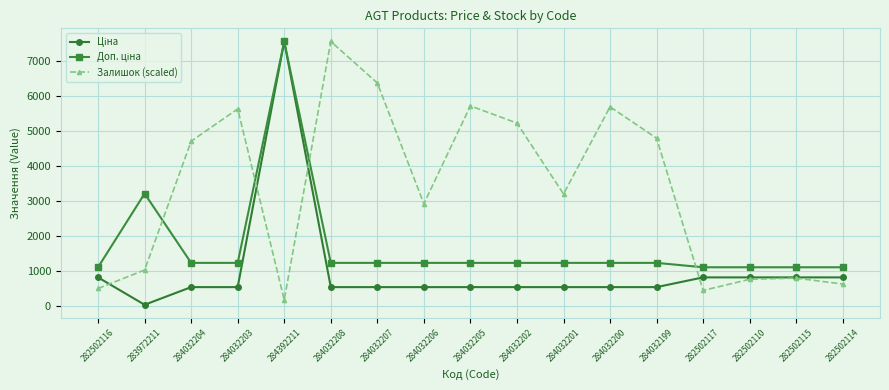

Where is the first local minimum for Залишок (scaled)?

284392211